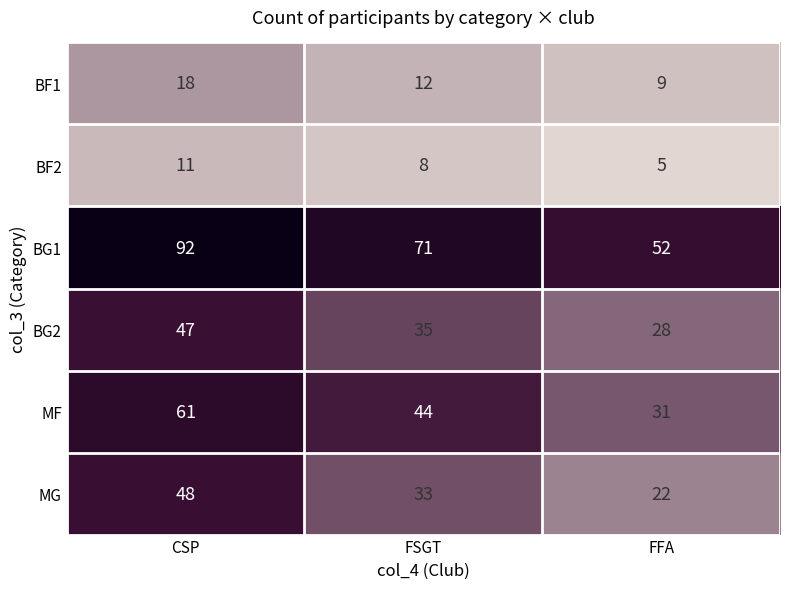

What is the maximum value shown in the chart?

92